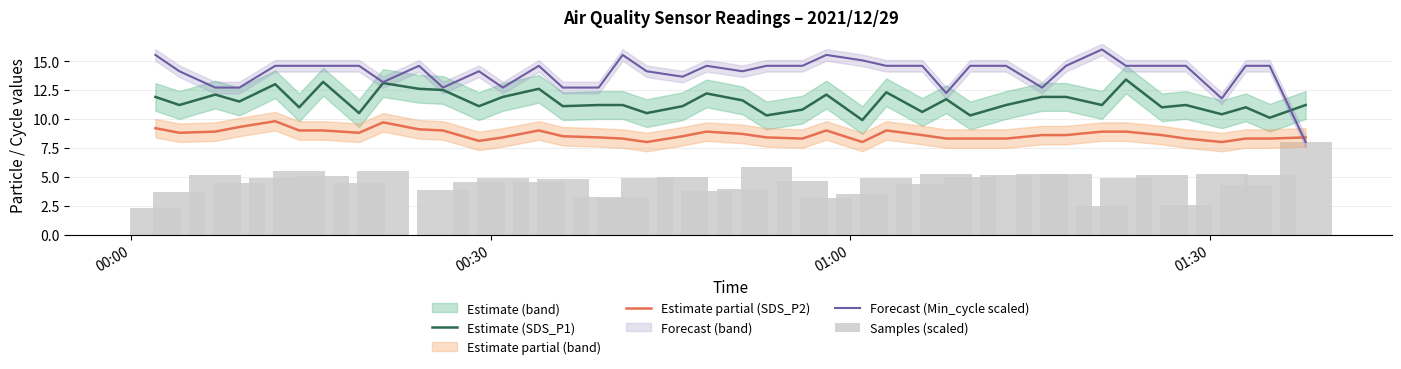

True or false: Estimate partial (SDS_P2) and Forecast (Min_cycle scaled) cross at least once.

True